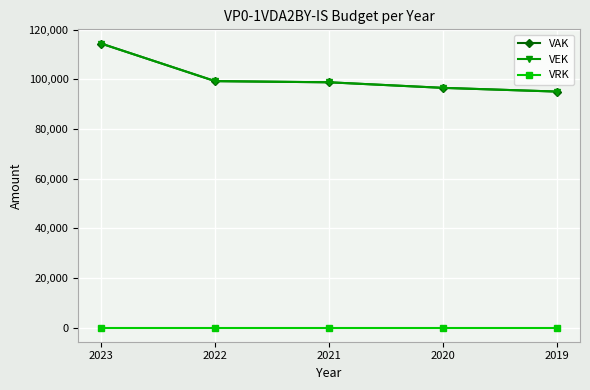

True or false: VRK and VAK intersect in this chart.

False